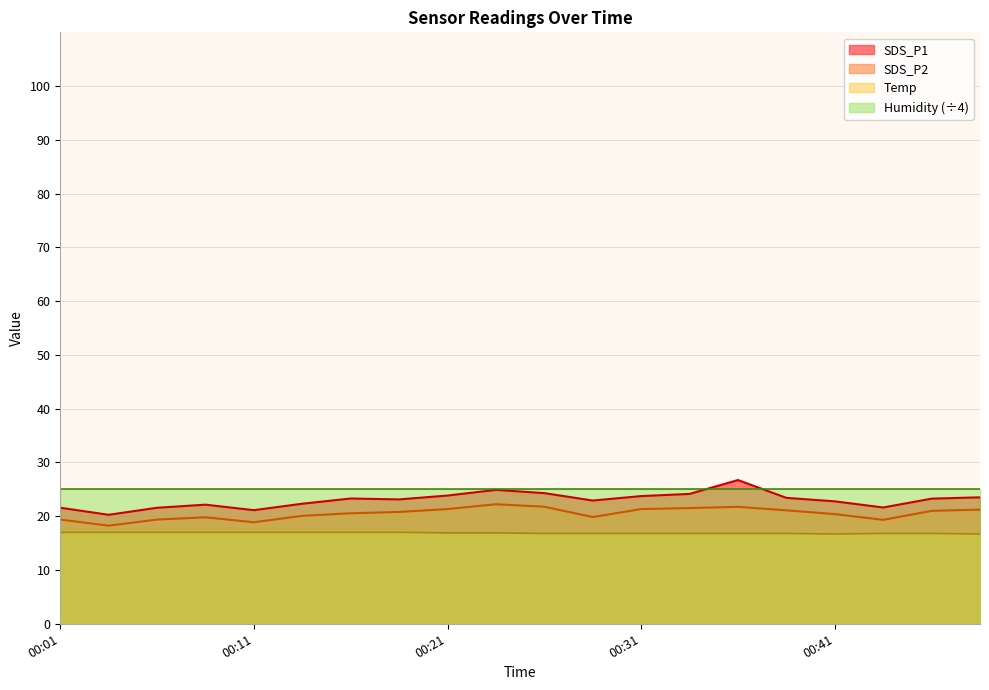

True or false: SDS_P2 and Temp intersect in this chart.

False